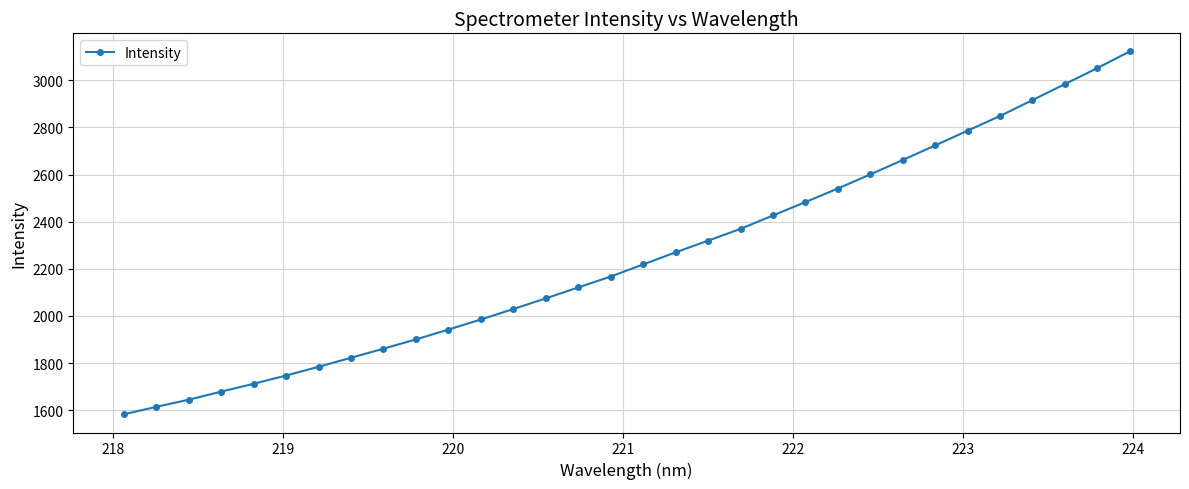

What is the maximum value shown in the chart?

3122.3